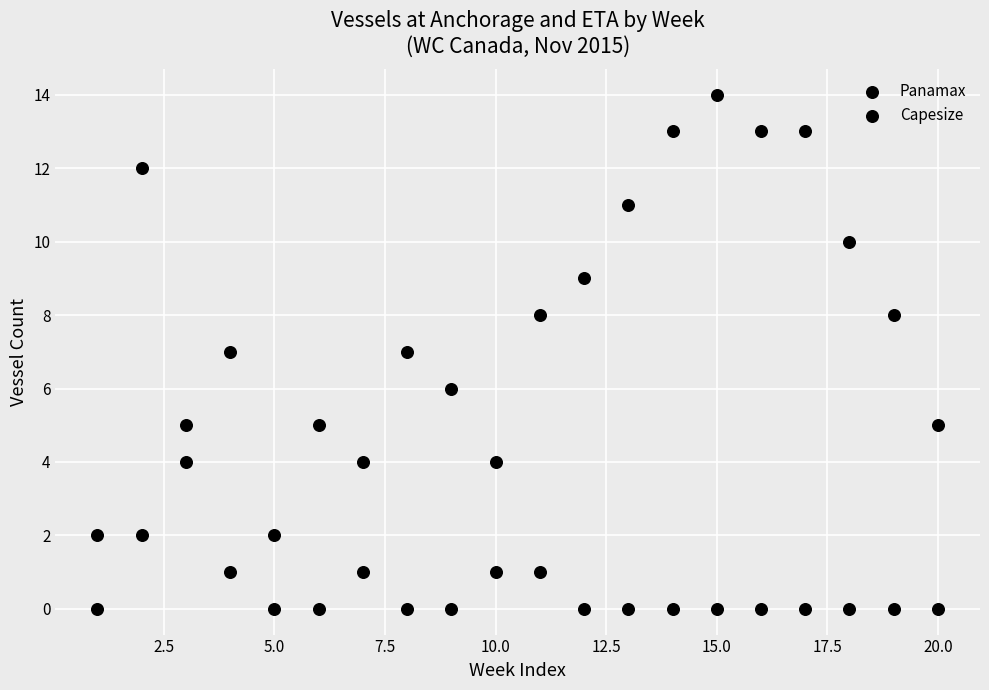

How many points are shown in the scatter plot?

40